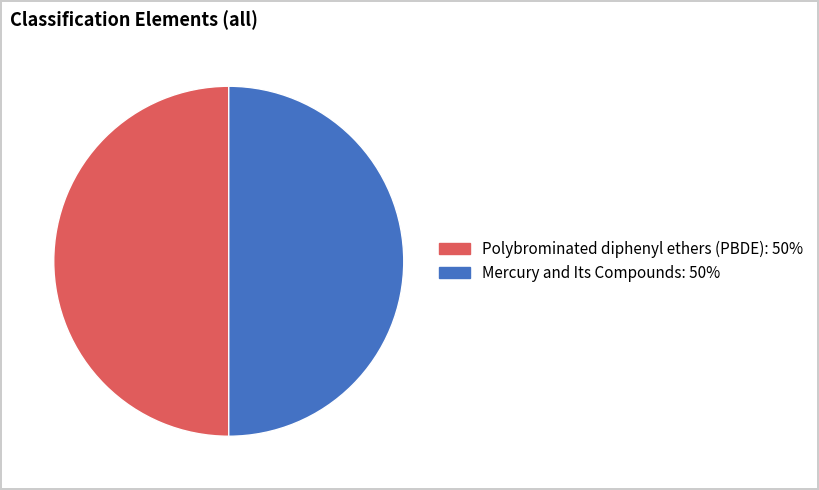

The Mercury and Its Compounds slice represents 50% of the pie. True or false?

True